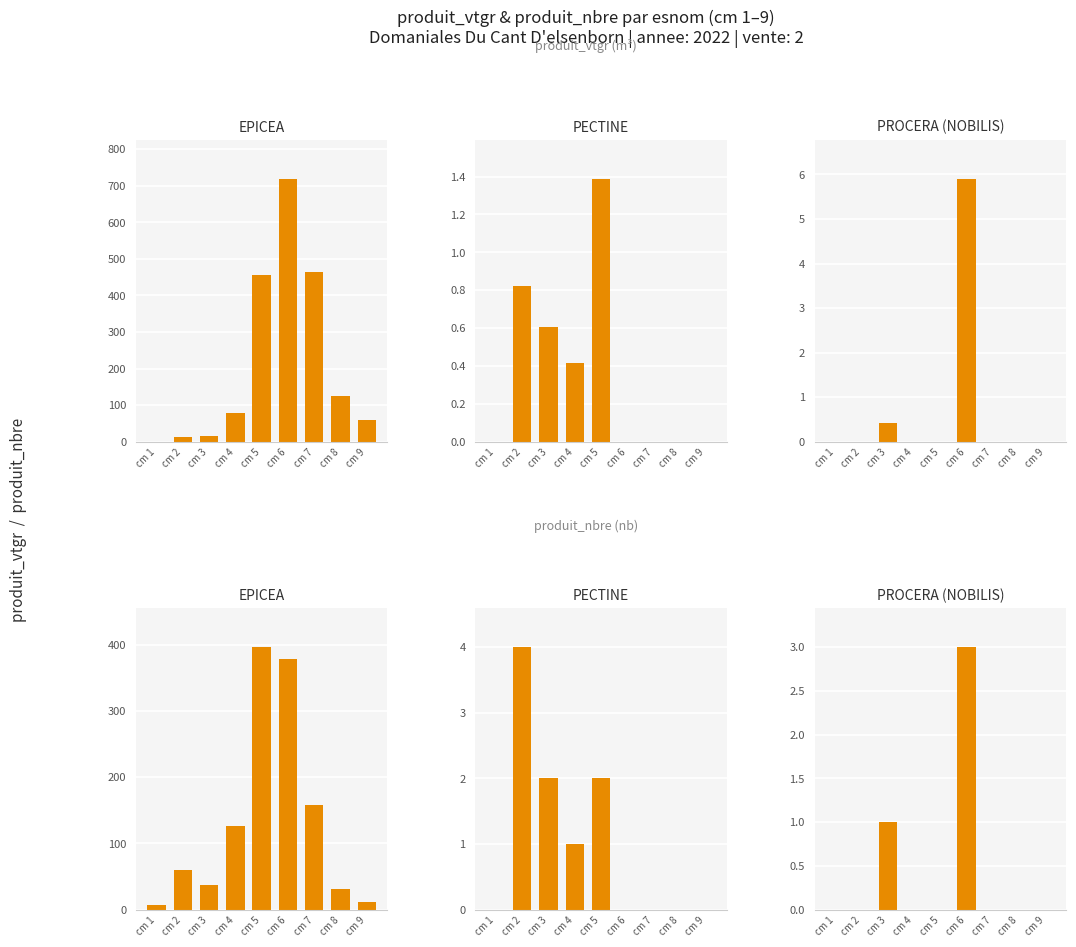

True or false: EPICEA (produit_nbre) has a value of 32.0 at cm 8.

True